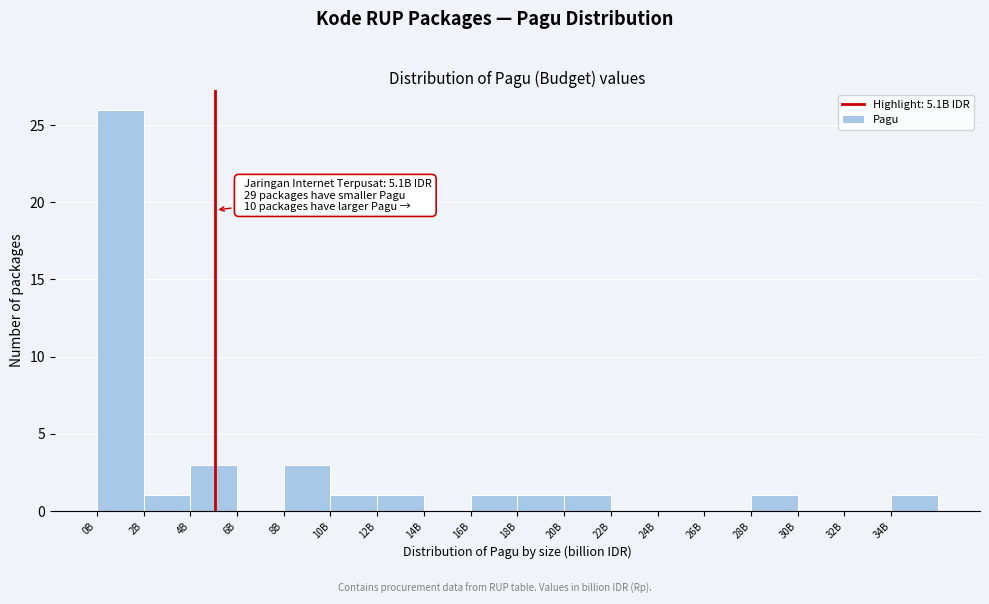

Reading left to right, list all the values displayed in this chart.

0B=26	2B=1	4B=3	6B=0	8B=3	10B=1	12B=1	14B=0	16B=1	18B=1	20B=1	22B=0	24B=0	26B=0	28B=1	30B=0	32B=0	34B=1